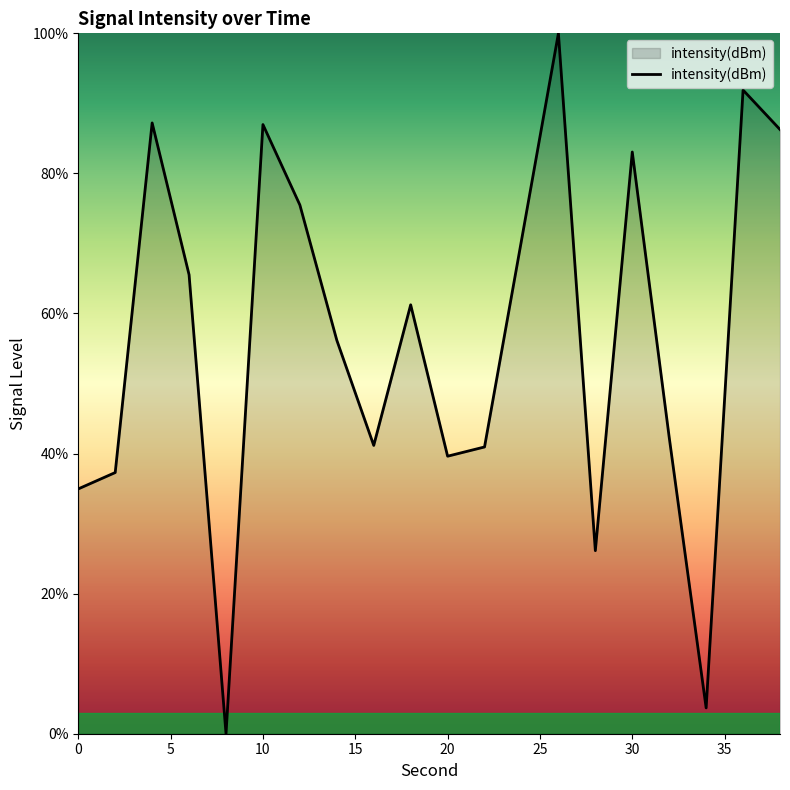

What is the greatest value displayed?

100.0